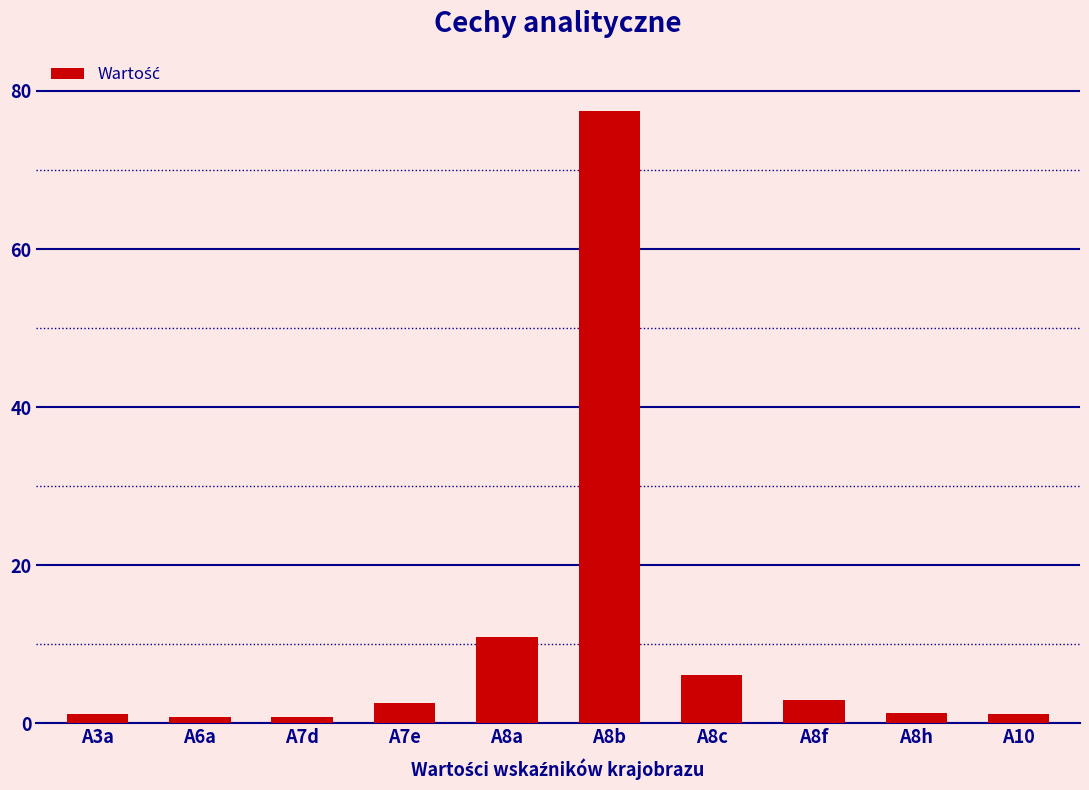

What is the minimum value shown in the chart?

0.8